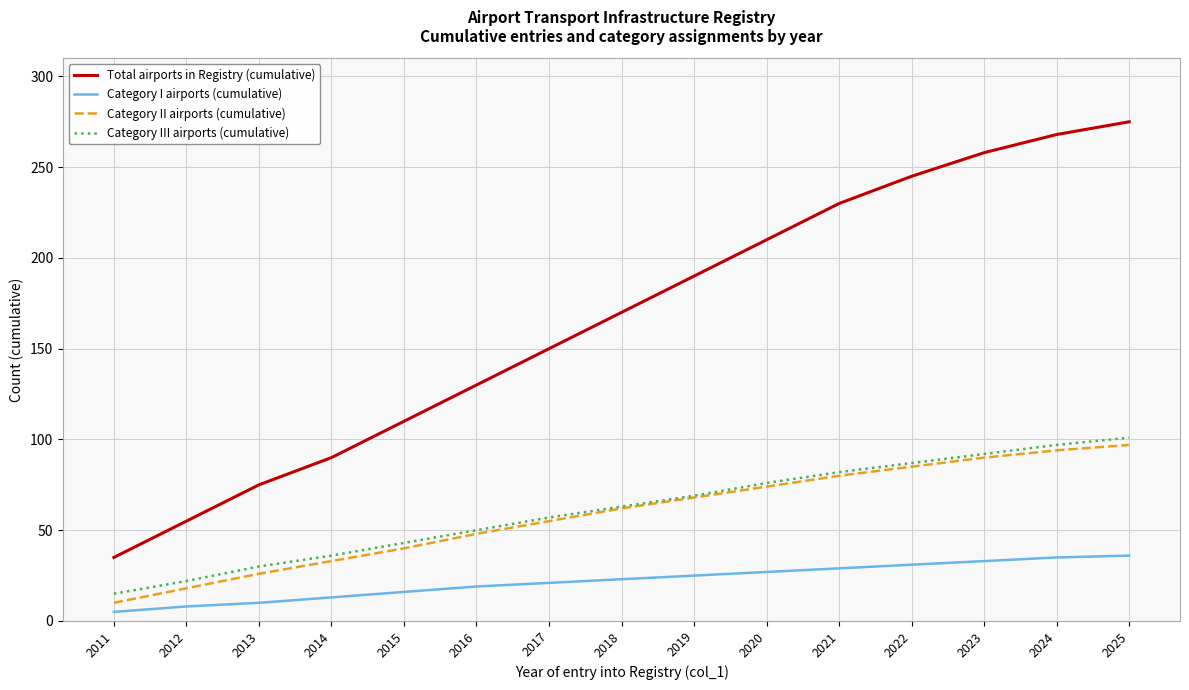

Which category has the lowest value across all series?

2011